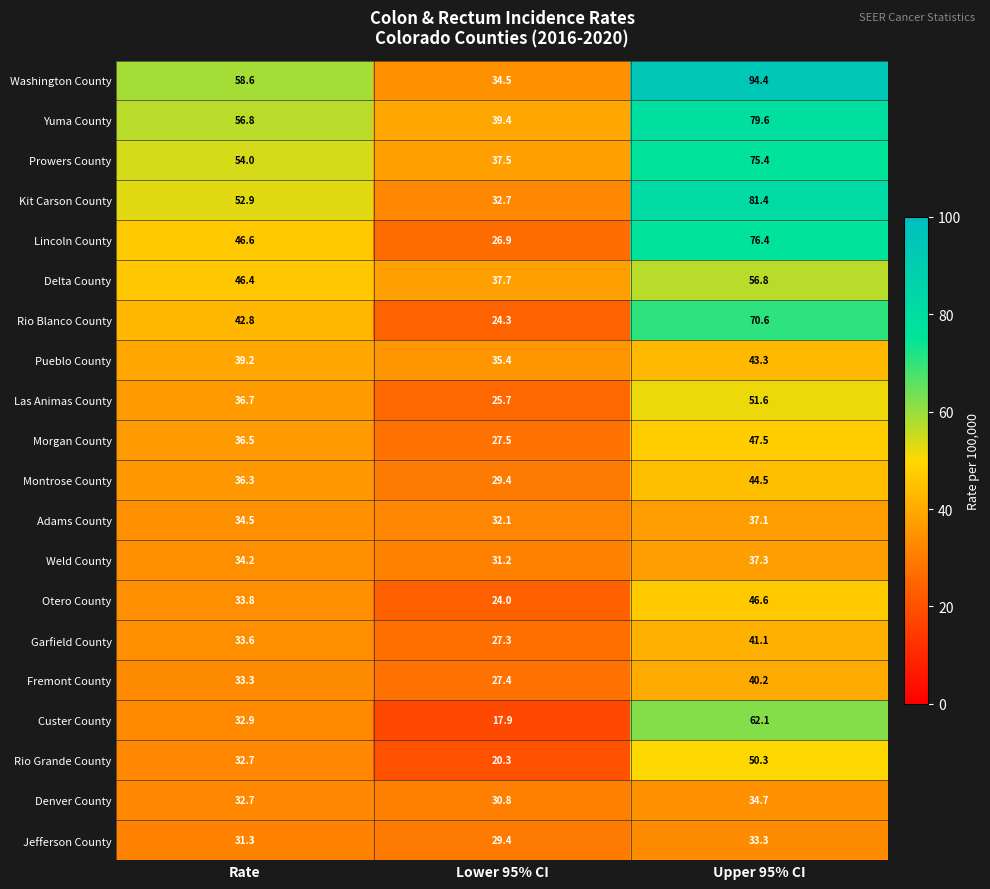

What is the maximum value for Delta County?

56.8